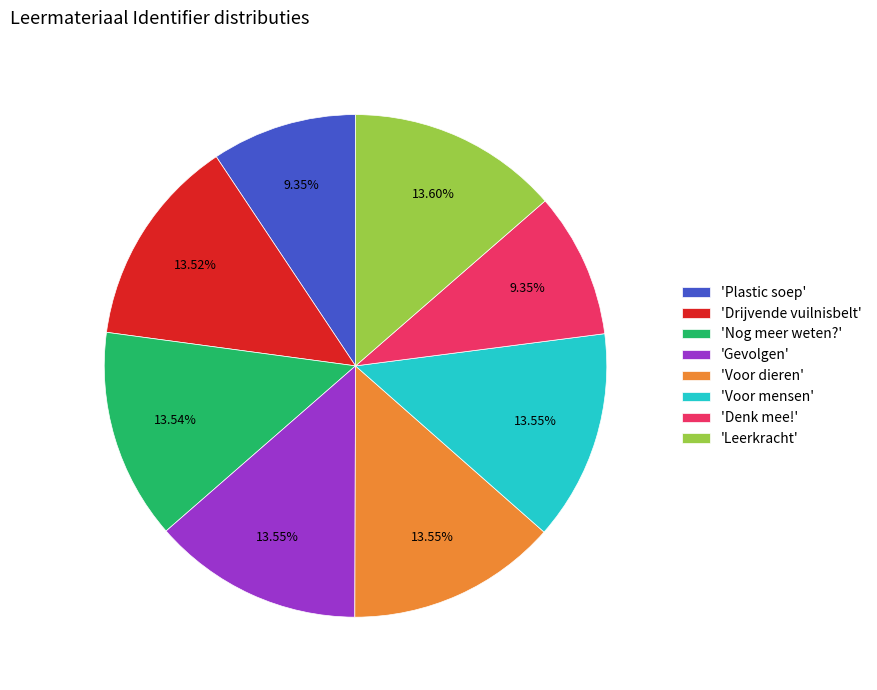

Is 'Drijvende vuilnisbelt' the majority of the pie?

No